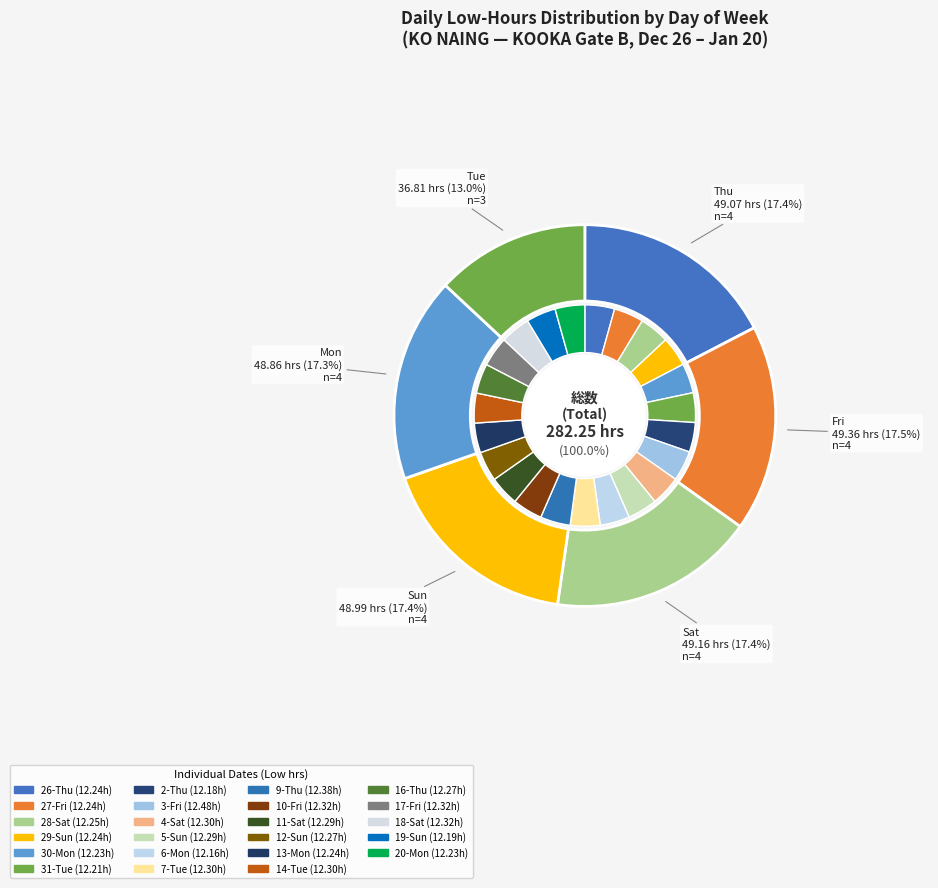

True or false: 31-Tue accounts for 1% of the total.

False